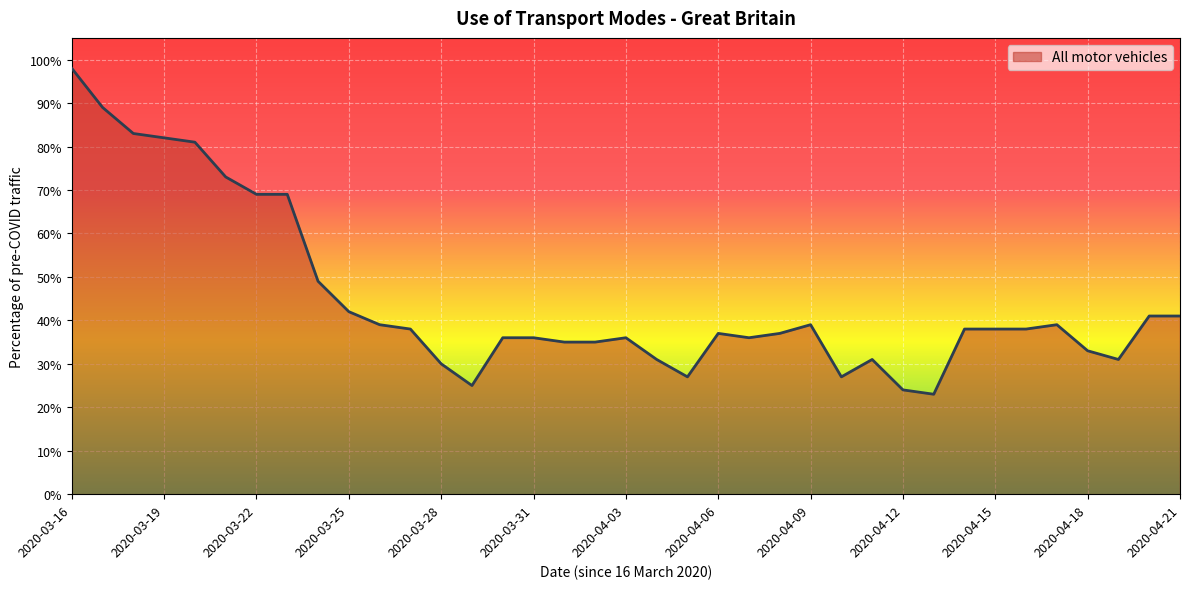

Does the chart display data point markers on the line(s)?

No